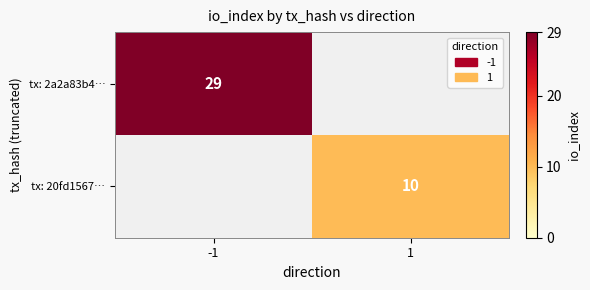

True or false: tx: 20fd1567… has a value of 10 at 1.

True